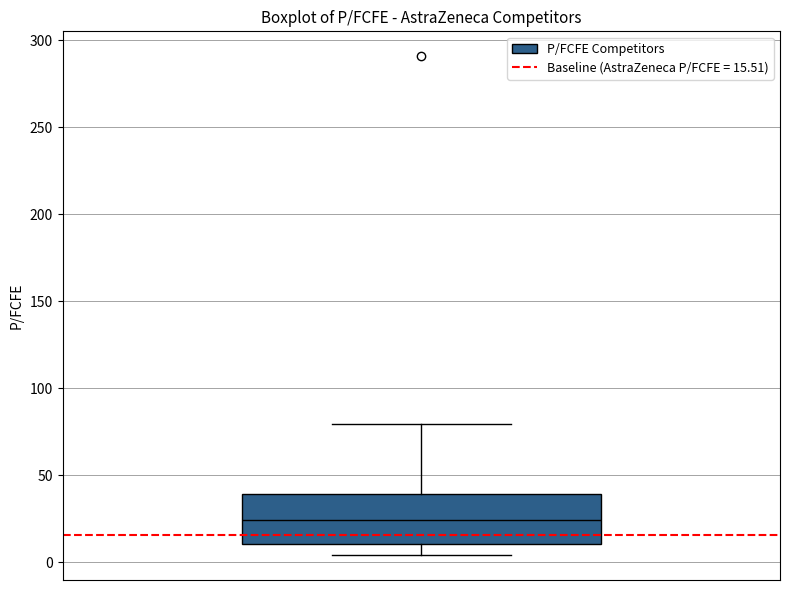

Transcribe this box plot: give where the median line is, the range the box spans, and where the two whiskers end, as read against the y-axis. The values are not printed on the chart, so give them approximately, as read against the axis.

median 25, box 10 to 40, whiskers 5 to 80